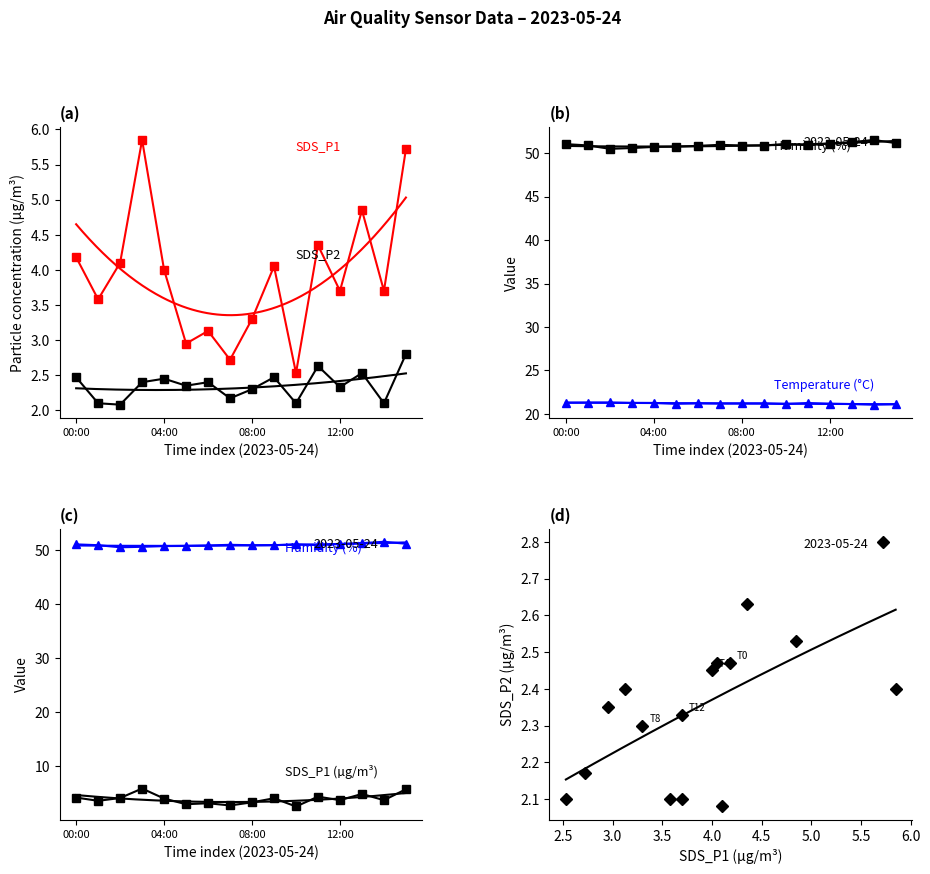

Reading right to left, what are all the values shown in this chart?

SDS_P1: 5.7	3.7	4.8	3.7	4.3	2.5	4.0	3.3	2.7	3.1	3.0	4.0	5.8	4.1	3.6	4.2
SDS_P2: 2.8	2.1	2.5	2.3	2.6	2.1	2.5	2.3	2.2	2.4	2.4	2.5	2.4	2.1	2.1	2.5
BME280_humidity: 51.2	51.5	51.3	51.1	50.9	51.1	50.9	50.9	51.0	50.8	50.8	50.7	50.6	50.5	50.9	51.0
BME280_temperature: 21.1	21.1	21.1	21.2	21.2	21.1	21.2	21.2	21.2	21.2	21.2	21.3	21.3	21.3	21.3	21.3
SDS_P1 vs SDS_P2: 2.8	2.1	2.5	2.3	2.6	2.1	2.5	2.3	2.2	2.4	2.4	2.5	2.4	2.1	2.1	2.5